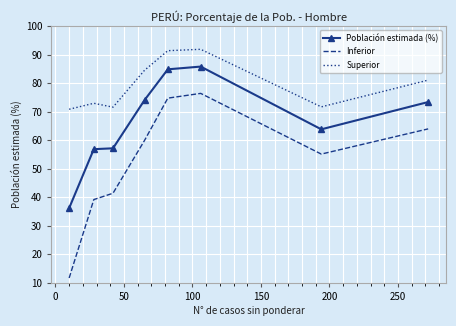

What is the smallest value displayed?

11.7